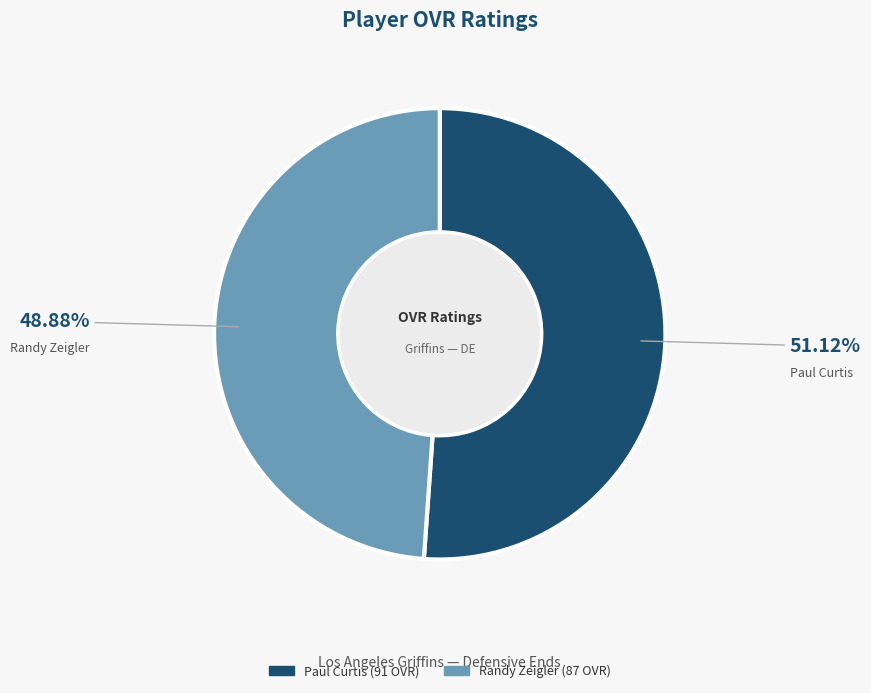

To the nearest percent, what is the average slice percentage?

50%